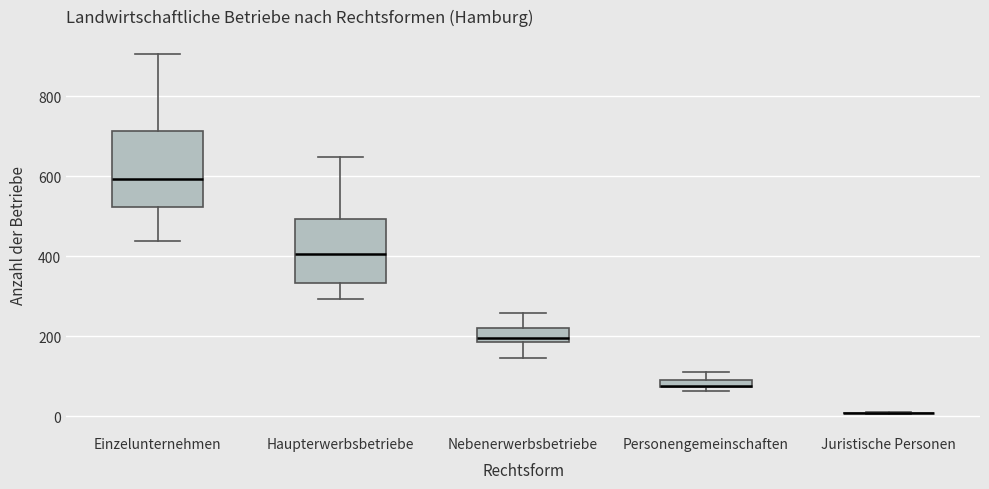

Which box is the tallest, from its lower edge to its upper edge?

Einzelunternehmen